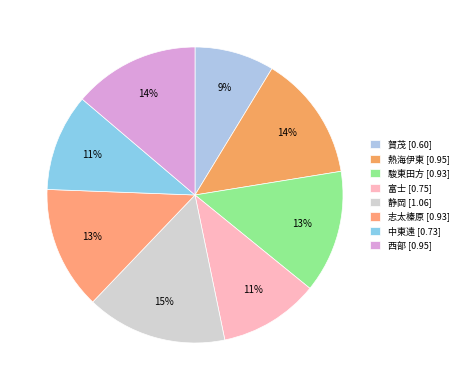

Which category has the biggest portion of the pie?

静岡